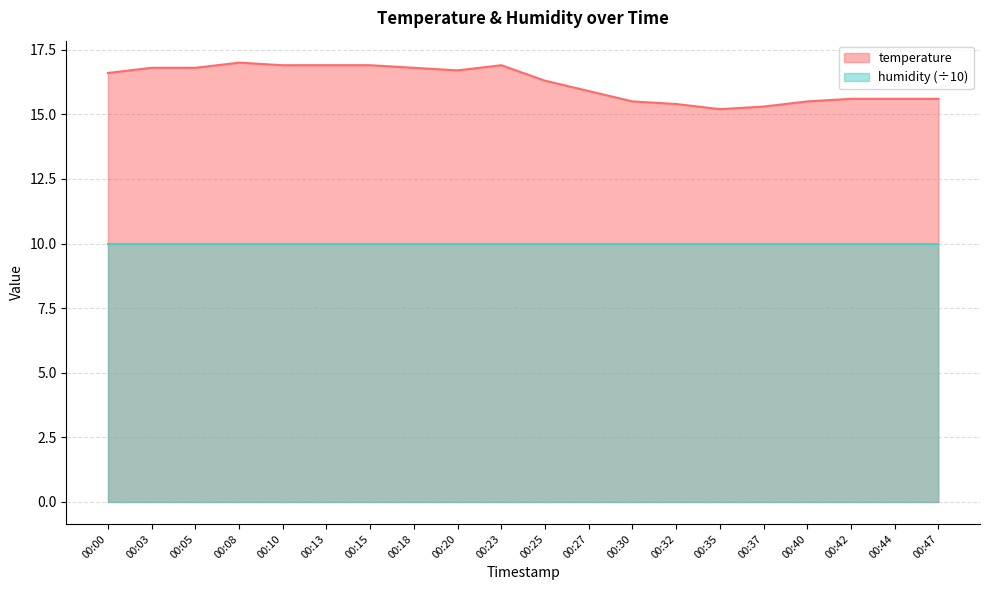

List the labels in order of value, largest first.

00:08, 00:10, 00:13, 00:15, 00:23, 00:03, 00:05, 00:18, 00:20, 00:00, 00:25, 00:27, 00:42, 00:44, 00:47, 00:30, 00:40, 00:32, 00:37, 00:35